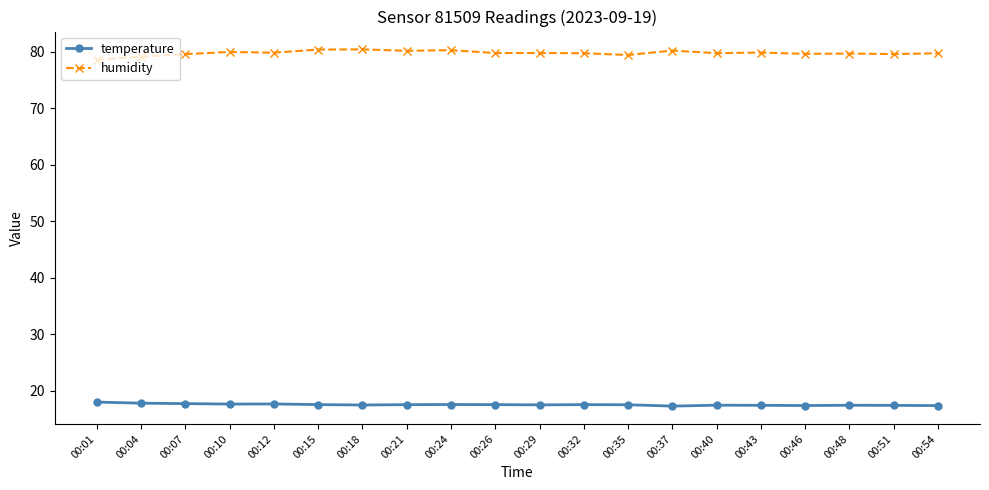

Rank the series at 00:18 from lowest to highest value.

temperature, humidity